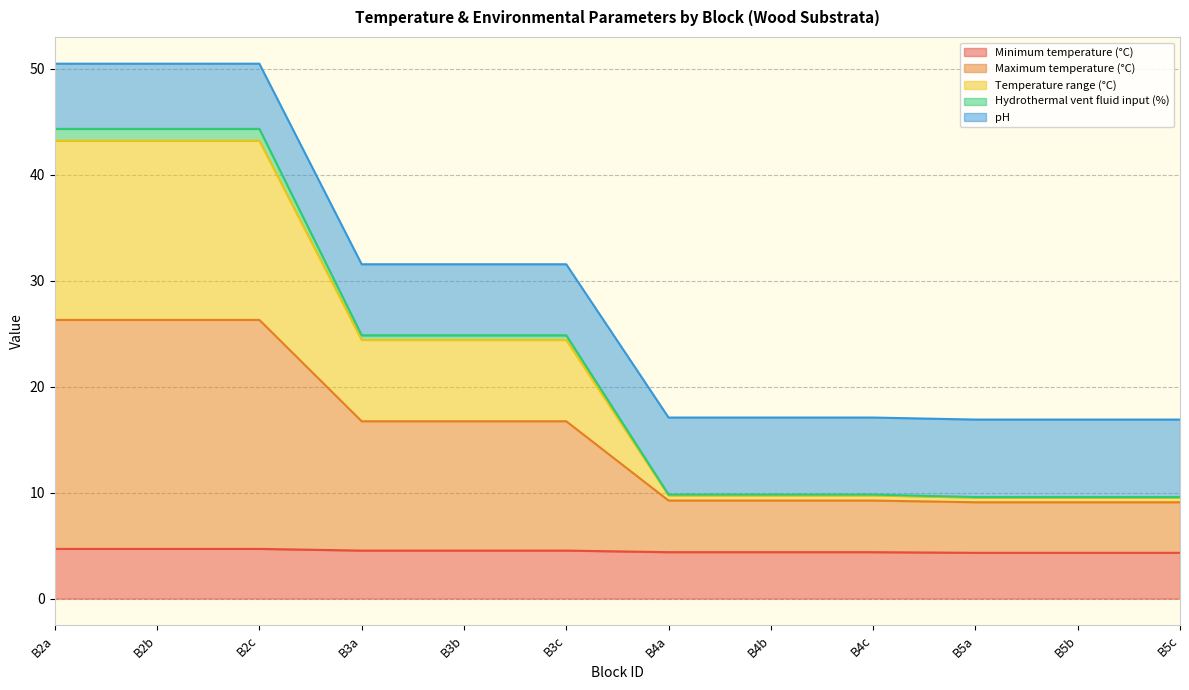

True or false: Hydrothermal vent fluid input (%) has more than 1 points higher than both neighbors.

False